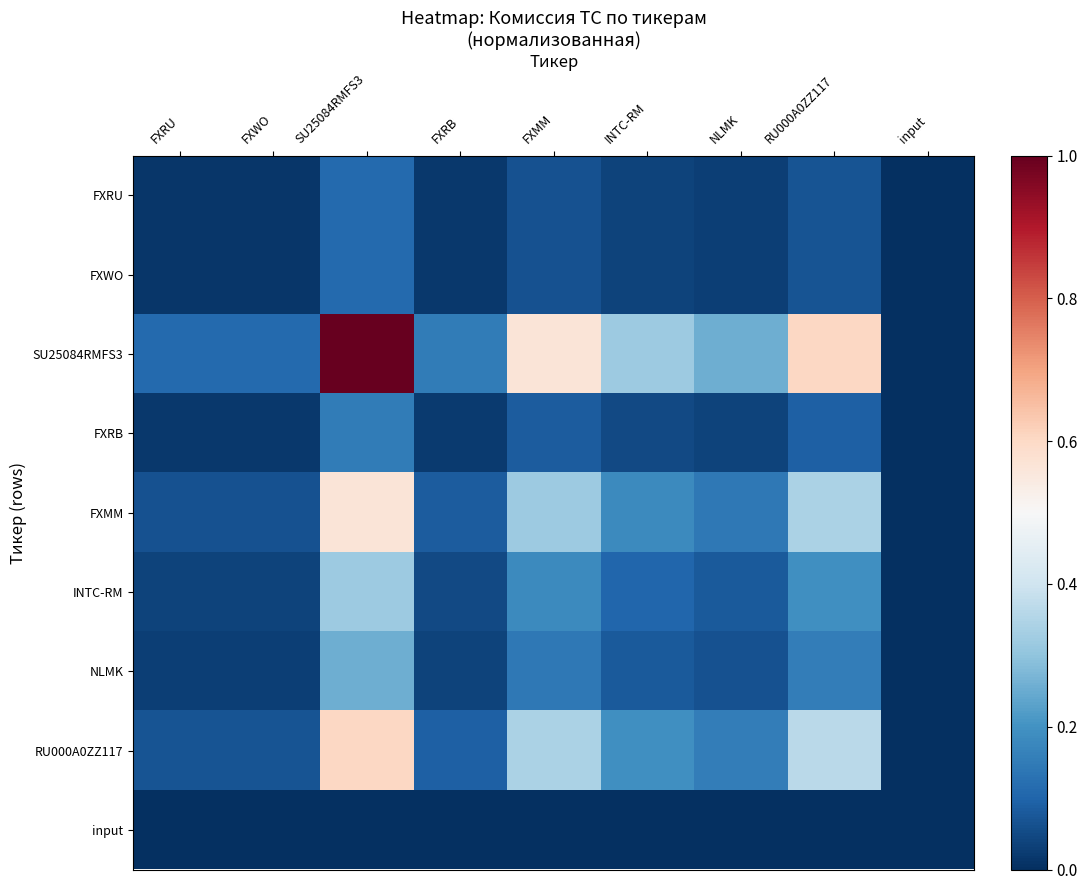

Reading left to right, extract all data points from this chart.

FXRU: FXRU=0.0	FXWO=0.0	SU25084RMFS3=0.1	FXRB=0.0	FXMM=0.1	INTC-RM=0.0	NLMK=0.0	RU000A0ZZ117=0.1	input=0.0
FXWO: FXRU=0.0	FXWO=0.0	SU25084RMFS3=0.1	FXRB=0.0	FXMM=0.1	INTC-RM=0.0	NLMK=0.0	RU000A0ZZ117=0.1	input=0.0
SU25084RMFS3: FXRU=0.1	FXWO=0.1	SU25084RMFS3=1.0	FXRB=0.1	FXMM=0.6	INTC-RM=0.3	NLMK=0.3	RU000A0ZZ117=0.6	input=0.0
FXRB: FXRU=0.0	FXWO=0.0	SU25084RMFS3=0.1	FXRB=0.0	FXMM=0.1	INTC-RM=0.0	NLMK=0.0	RU000A0ZZ117=0.1	input=0.0
FXMM: FXRU=0.1	FXWO=0.1	SU25084RMFS3=0.6	FXRB=0.1	FXMM=0.3	INTC-RM=0.2	NLMK=0.1	RU000A0ZZ117=0.3	input=0.0
INTC-RM: FXRU=0.0	FXWO=0.0	SU25084RMFS3=0.3	FXRB=0.0	FXMM=0.2	INTC-RM=0.1	NLMK=0.1	RU000A0ZZ117=0.2	input=0.0
NLMK: FXRU=0.0	FXWO=0.0	SU25084RMFS3=0.3	FXRB=0.0	FXMM=0.1	INTC-RM=0.1	NLMK=0.1	RU000A0ZZ117=0.2	input=0.0
RU000A0ZZ117: FXRU=0.1	FXWO=0.1	SU25084RMFS3=0.6	FXRB=0.1	FXMM=0.3	INTC-RM=0.2	NLMK=0.2	RU000A0ZZ117=0.4	input=0.0
input: FXRU=0.0	FXWO=0.0	SU25084RMFS3=0.0	FXRB=0.0	FXMM=0.0	INTC-RM=0.0	NLMK=0.0	RU000A0ZZ117=0.0	input=0.0